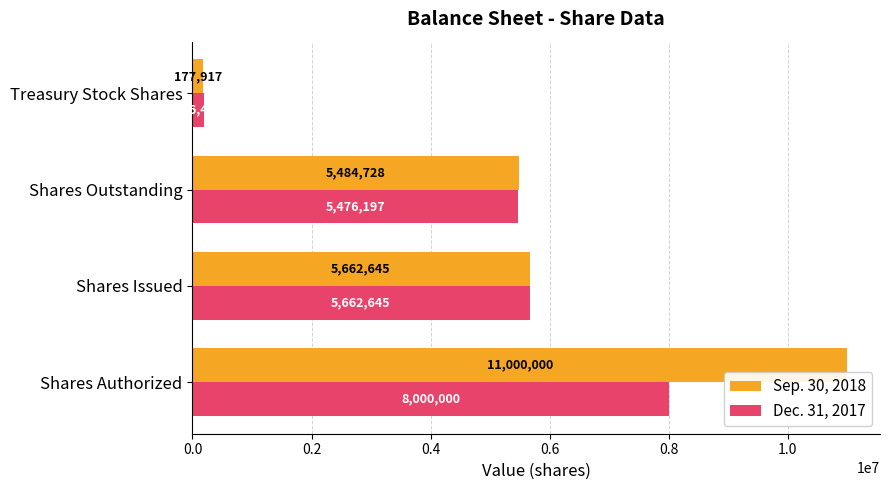

What is the greatest value displayed?

11000000